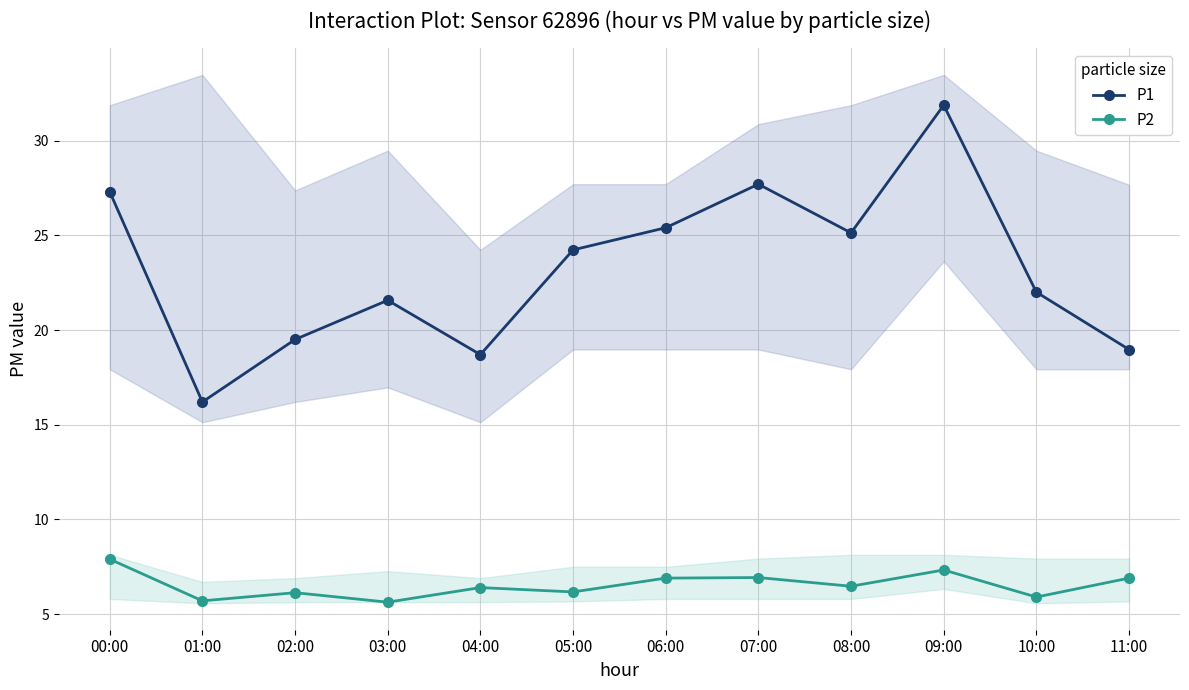

True or false: P2 and P1 cross at least once.

False